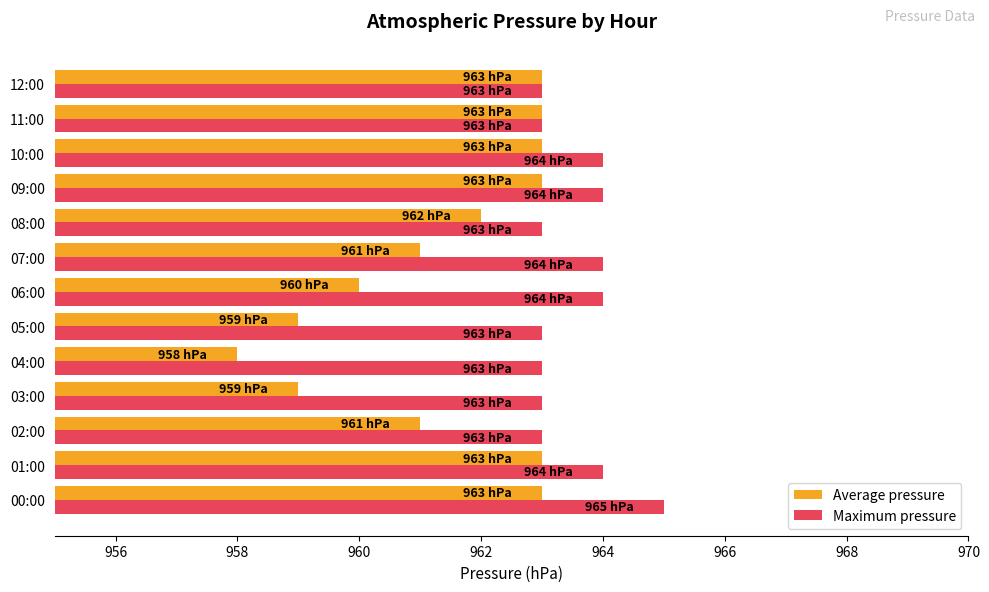

What is the average value of the Average pressure series?

961